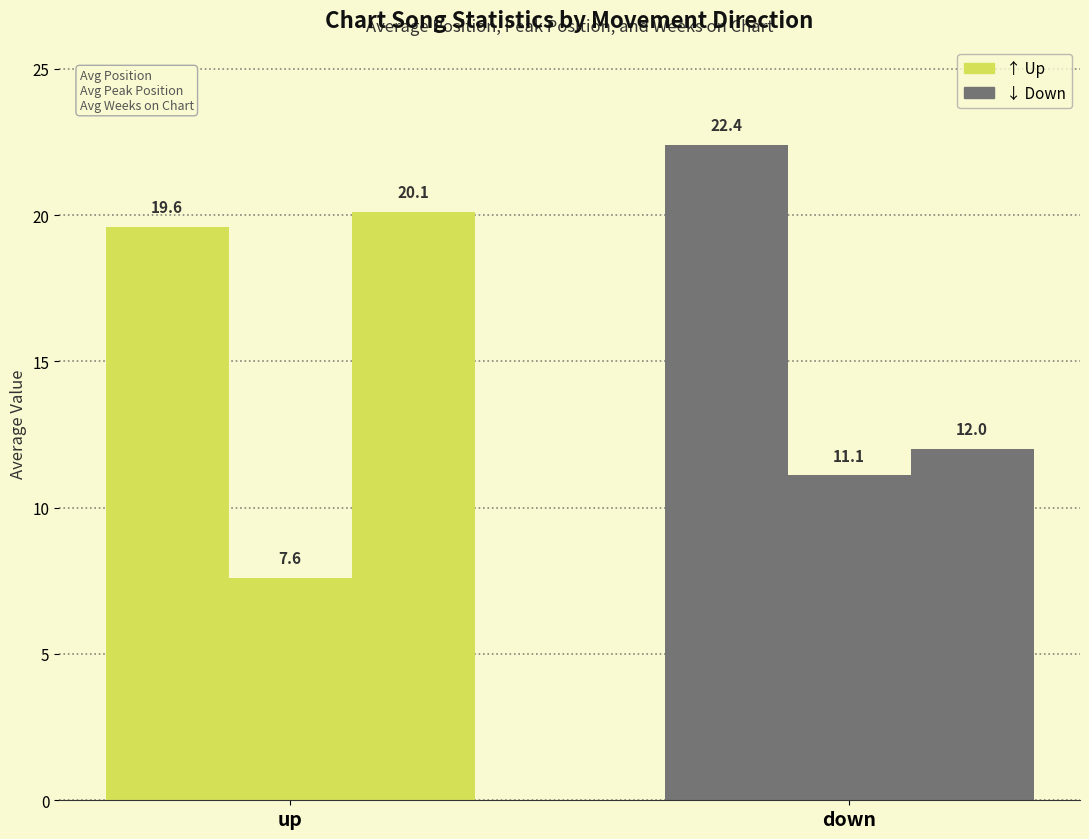

Is it true that Avg Peak Position equals 3.5 at down?

False